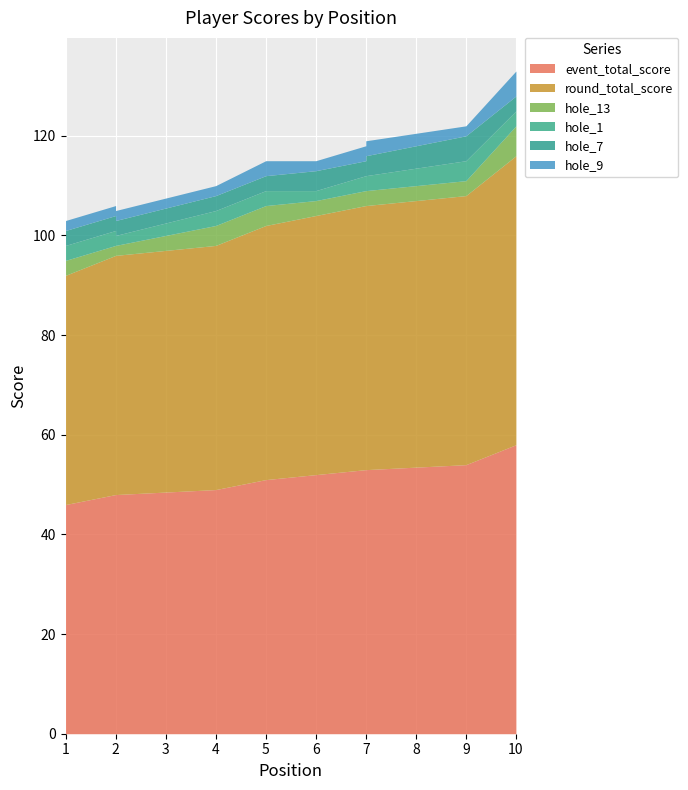

What is the difference between the maximum and minimum values in the hole_7 series?

2